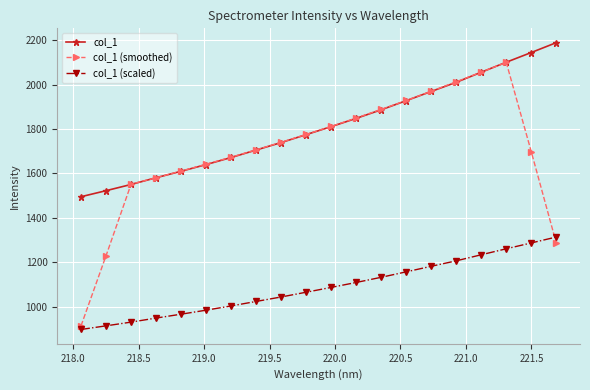

True or false: col_1 (scaled) and col_1 intersect in this chart.

False